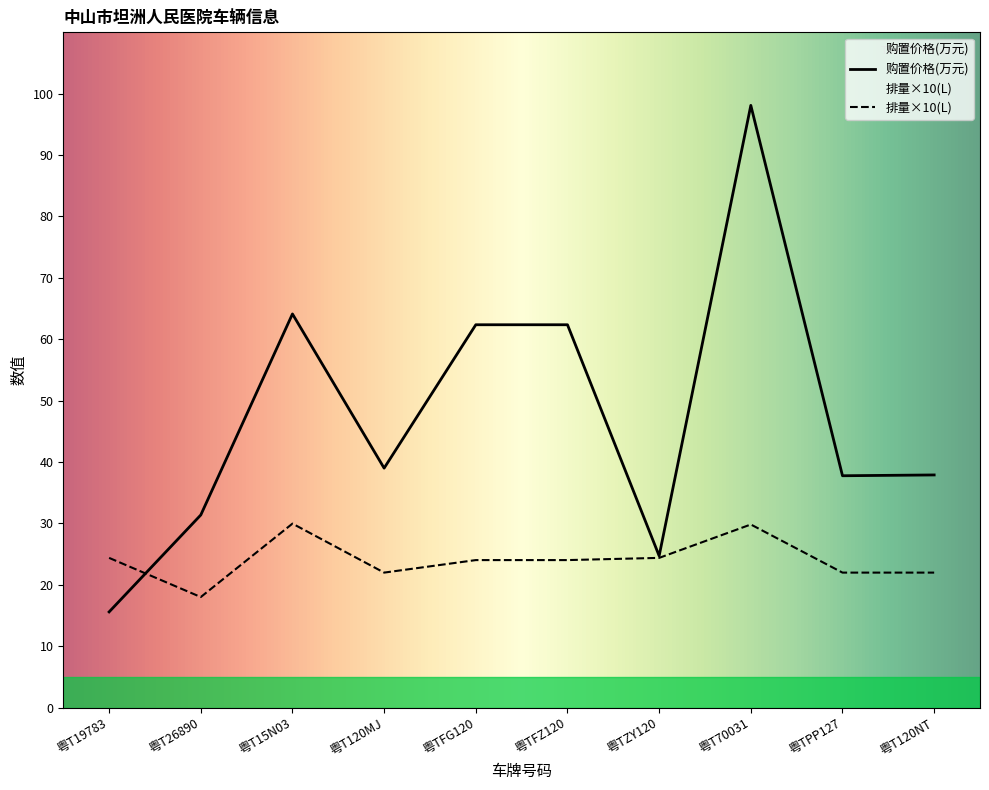

Which series changed the most between 粤T19783 and 粤T15N03?

购置价格(万元)